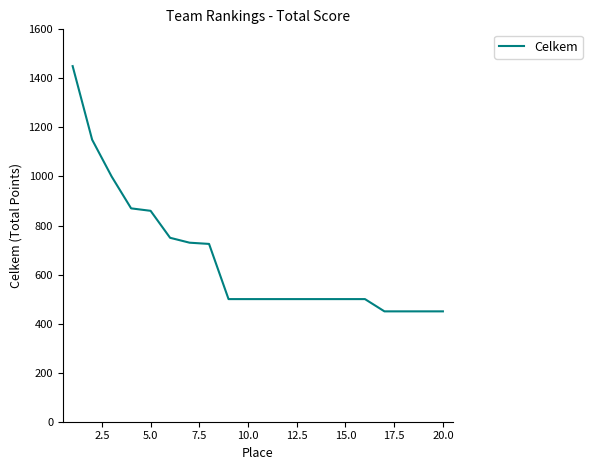

What is the difference between the maximum and minimum values?

1000